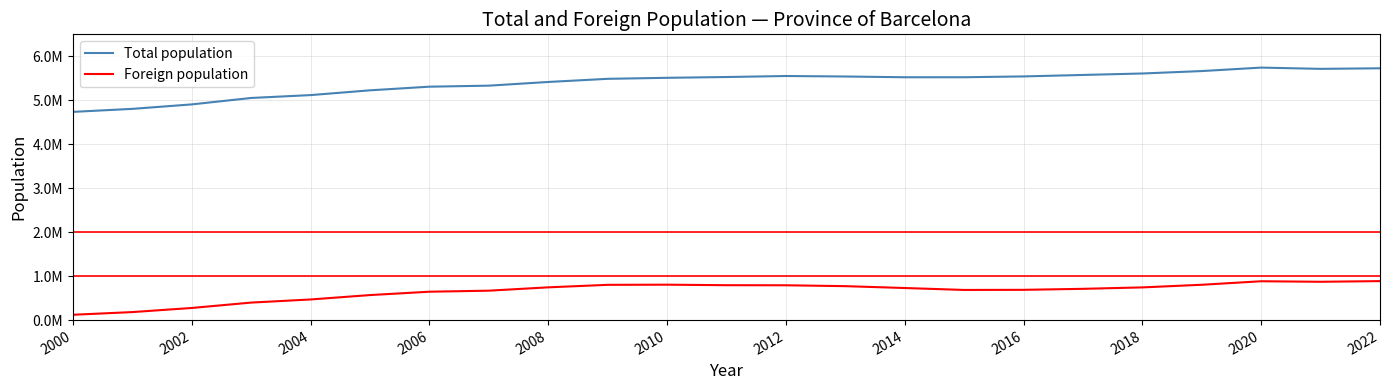

What are all the series names shown in the legend?

Total population, Foreign population